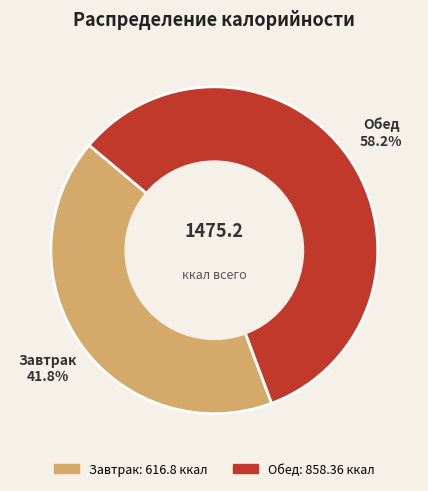

How many slices are in this pie chart?

2